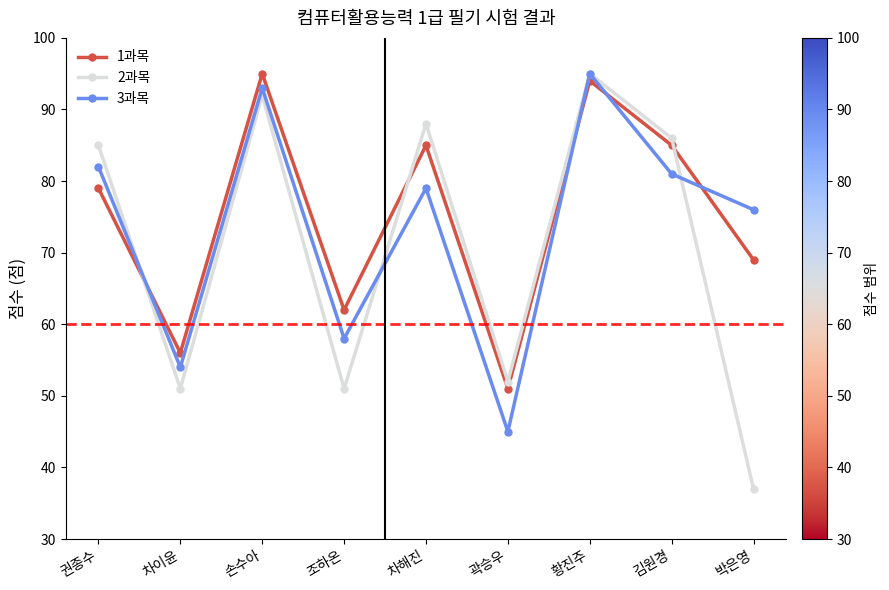

Between 차해진 and 곽승우, which series saw the biggest shift?

2과목